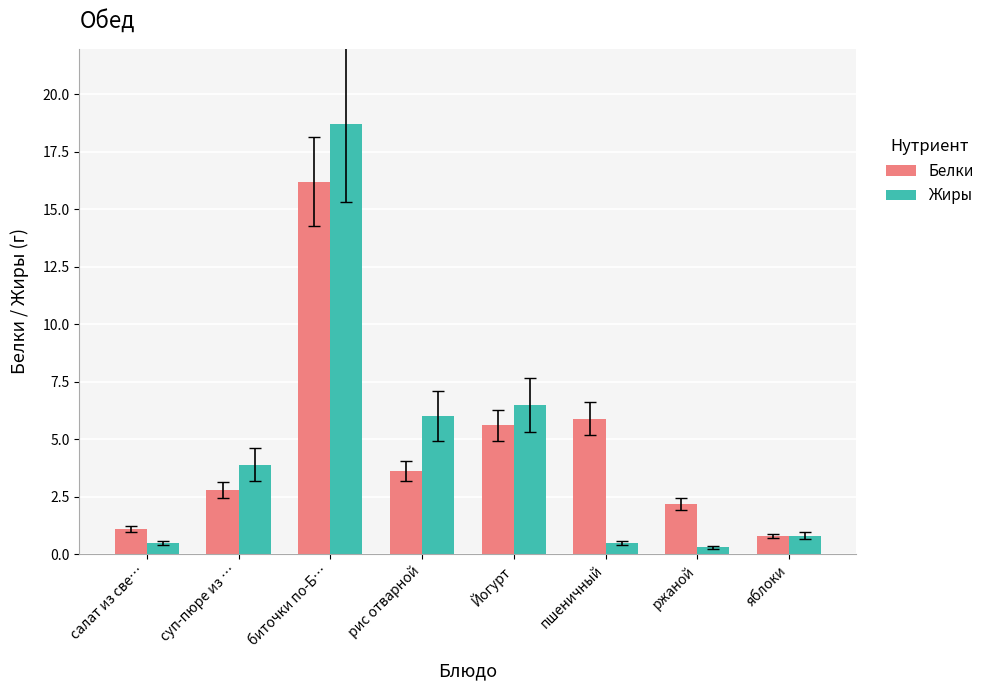

At which category does the chart reach its peak across all series?

биточки по-Б…